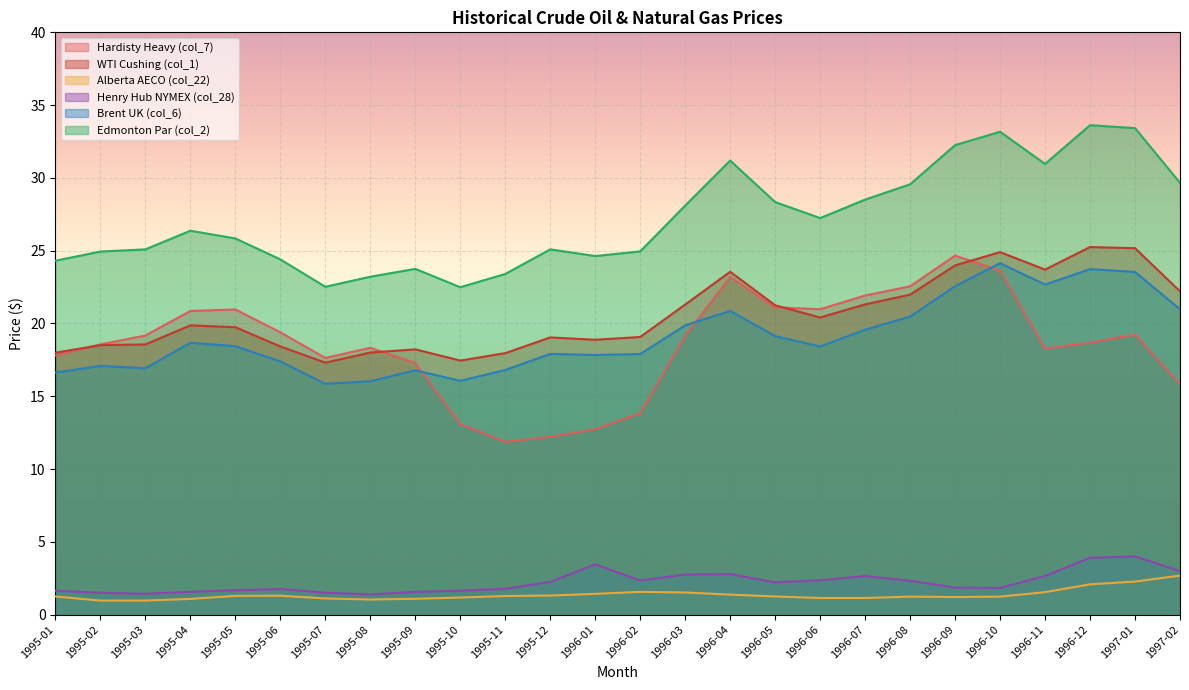

What is the sum of the Brent UK (col_6) values at 1996-07 and 1995-01?

36.2